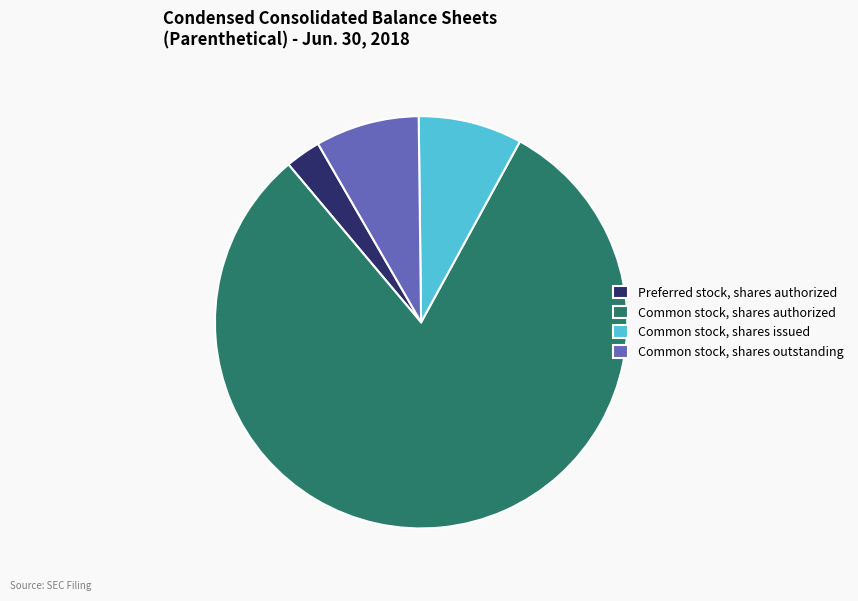

Which category accounts for the majority?

Common stock, shares authorized